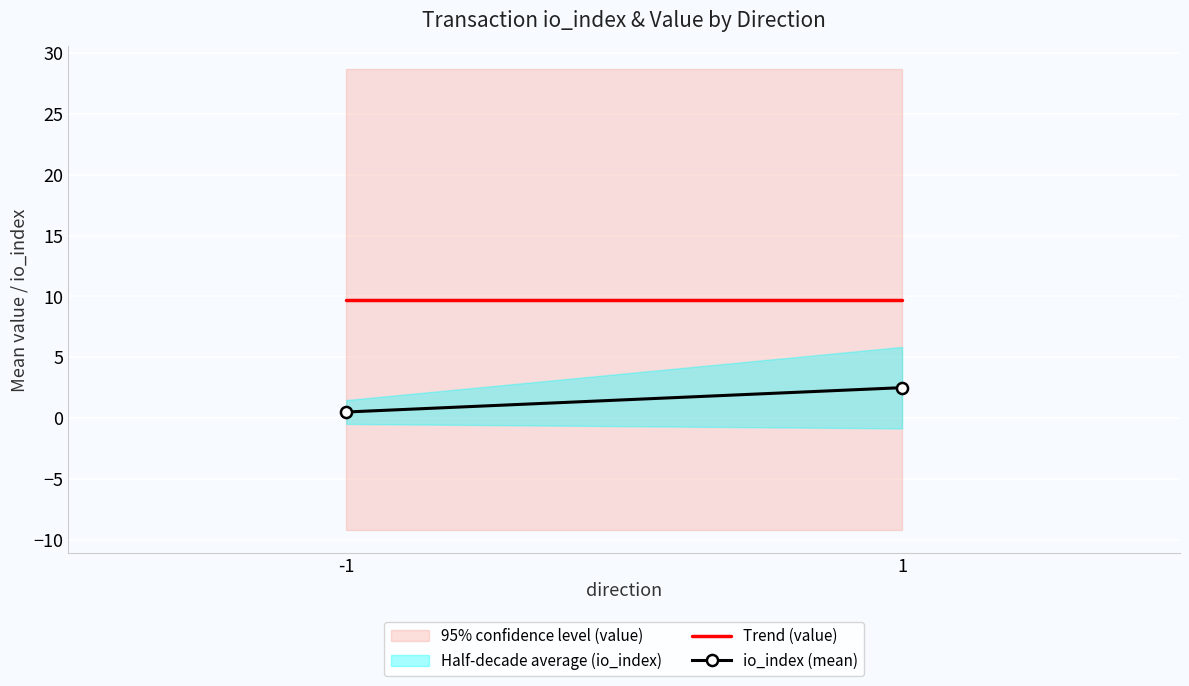

Where is Trend (value) nearest to the value 9?

-1